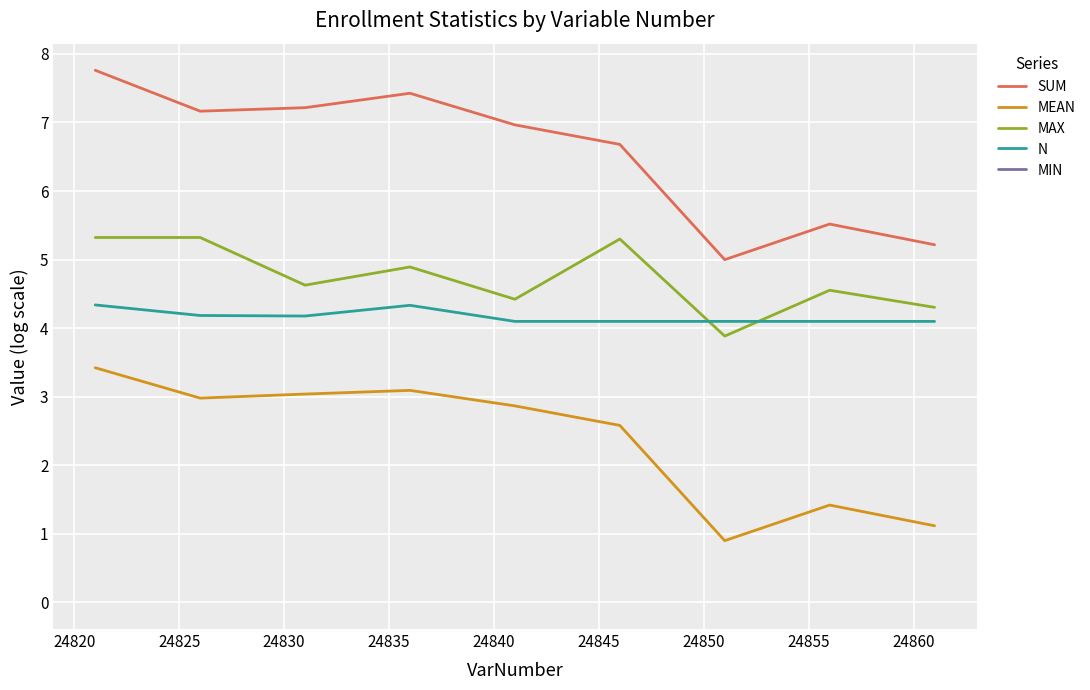

Rank the series by their maximum value, from highest to lowest.

SUM, MAX, N, MEAN, MIN